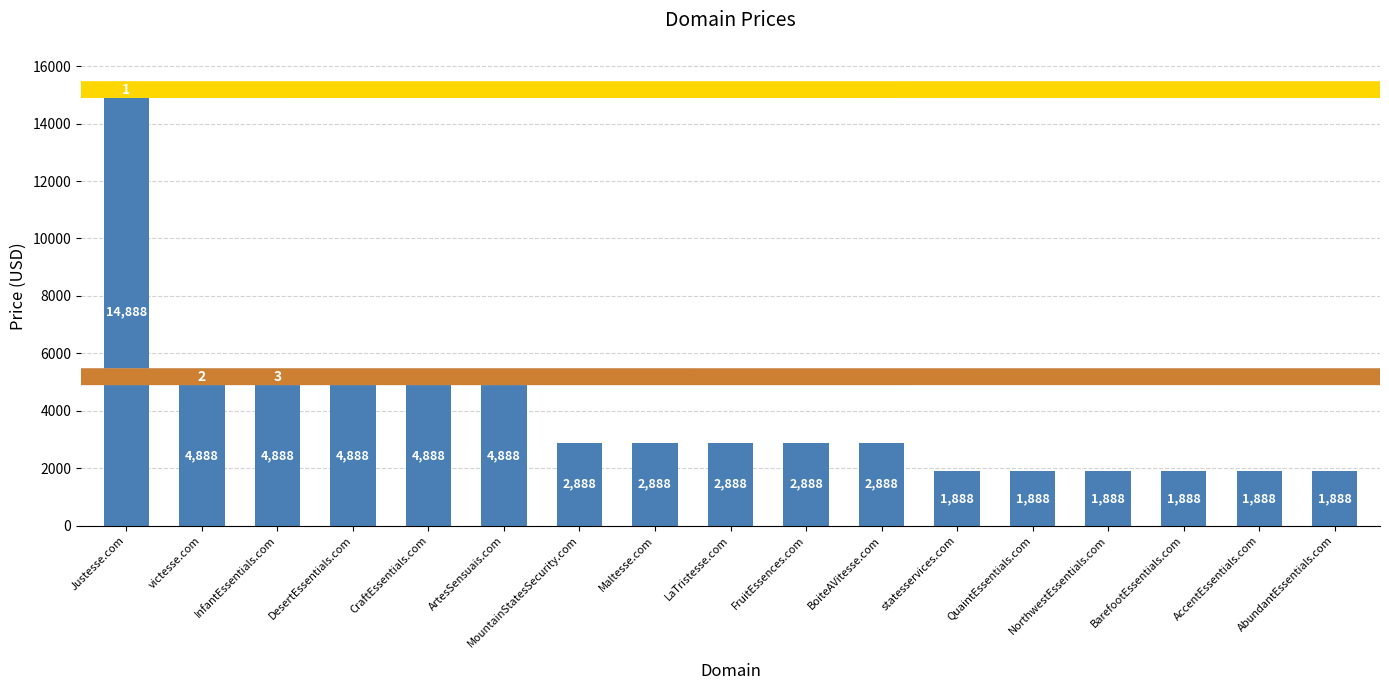

Where does the data first go above 2888?

Justesse.com